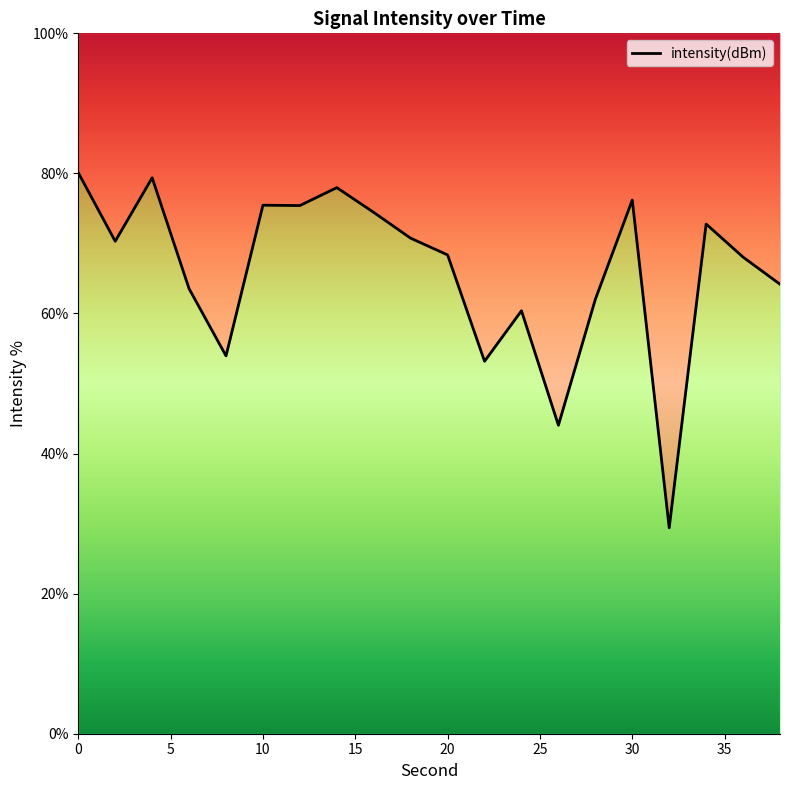

How many lines are shown in the chart?

1